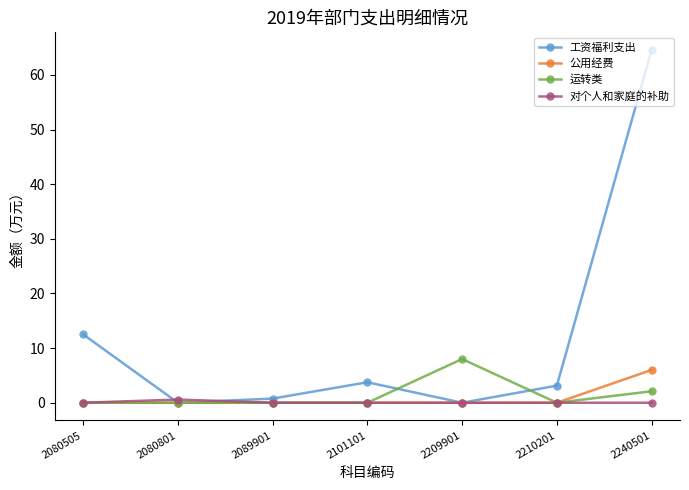

Read the 工资福利支出 value at 2101101.

3.8